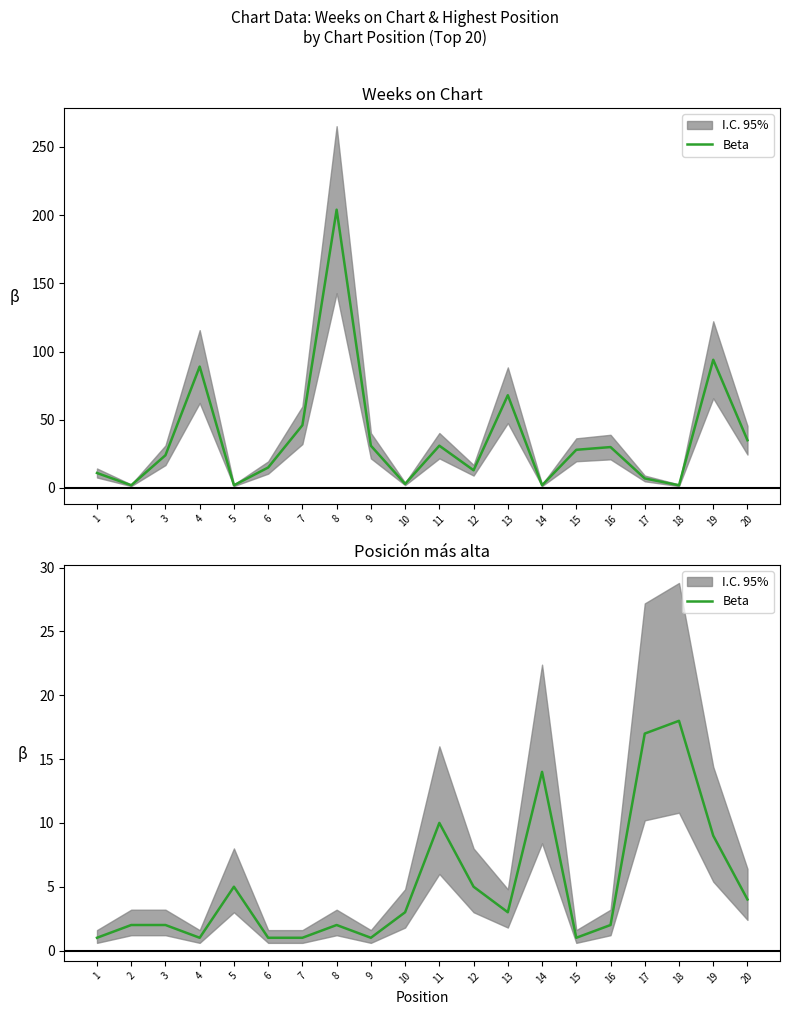

True or false: the data shows 3 at 13.

True